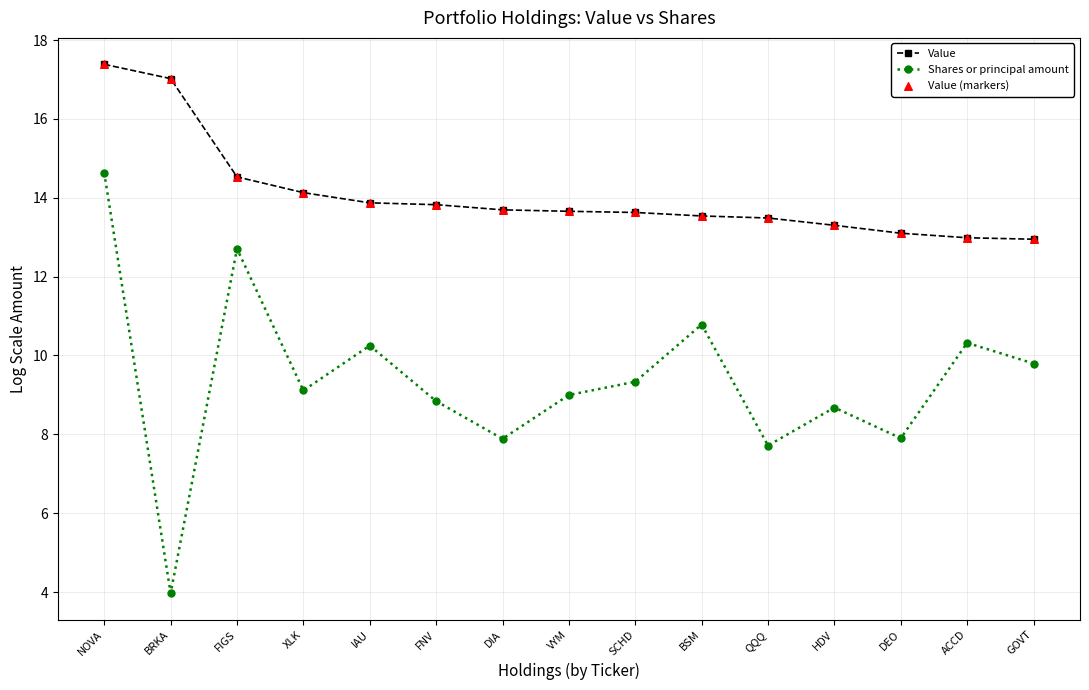

Which series has the largest total across all categories?

Value